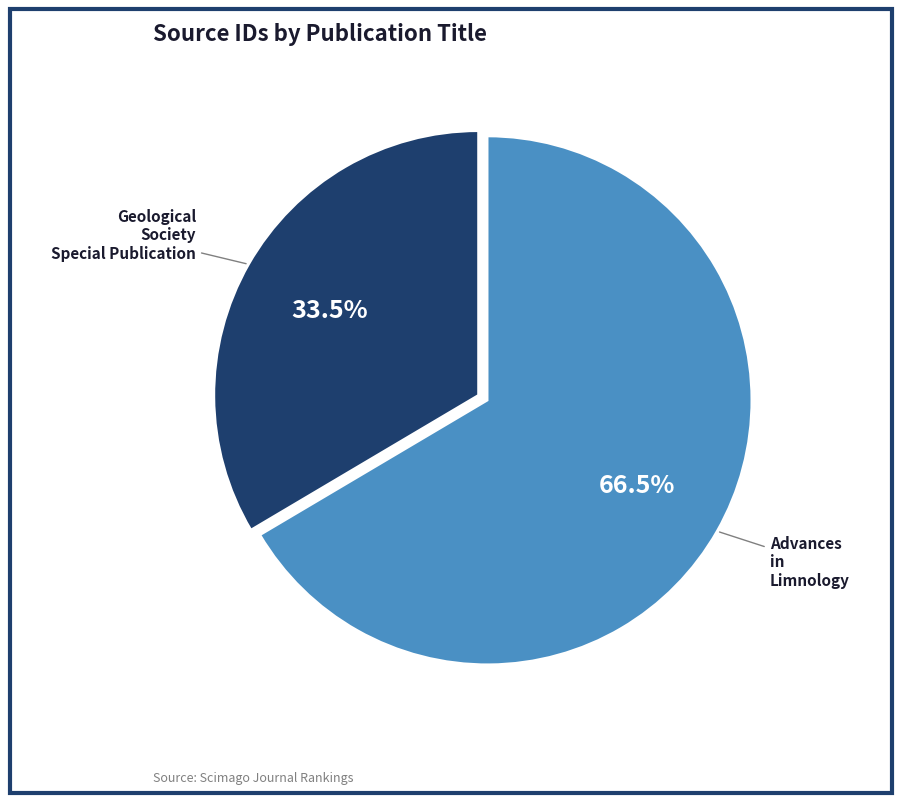

Does any single category account for the majority?

Yes